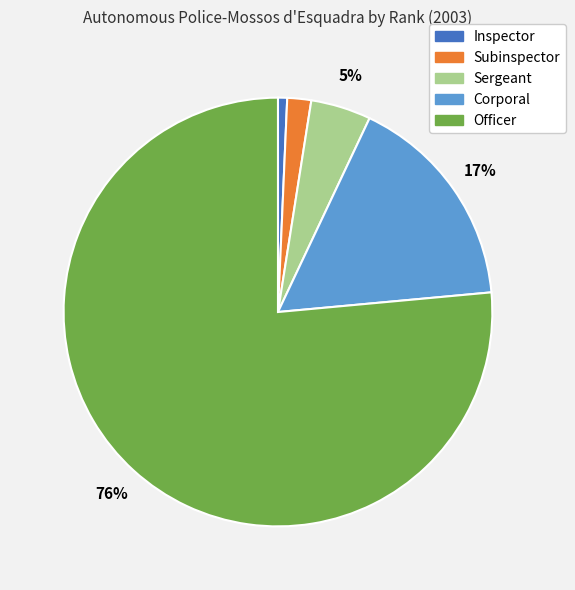

Which slice is the largest?

Officer